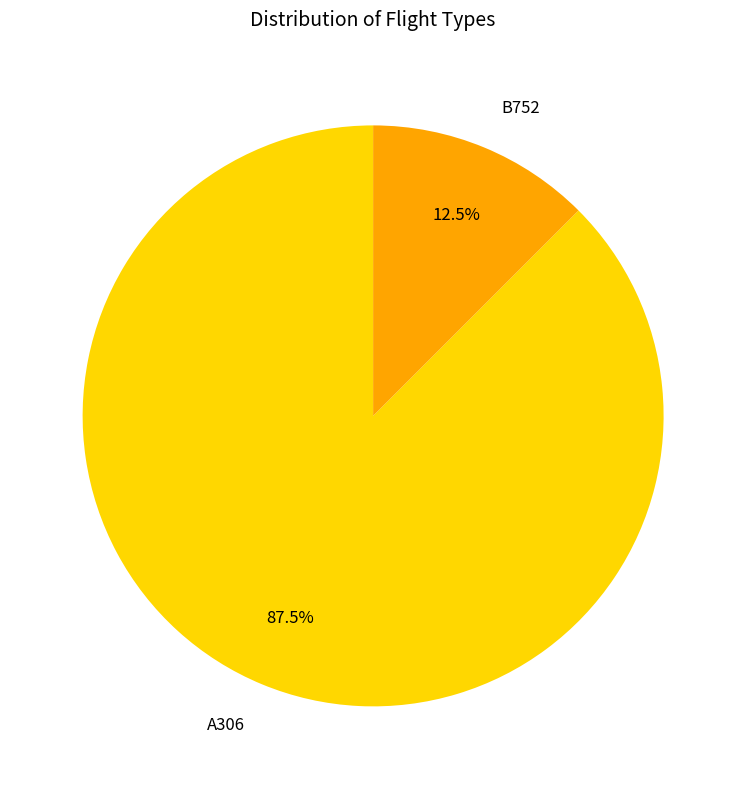

What is the total percentage of B752 and A306?

100.0%